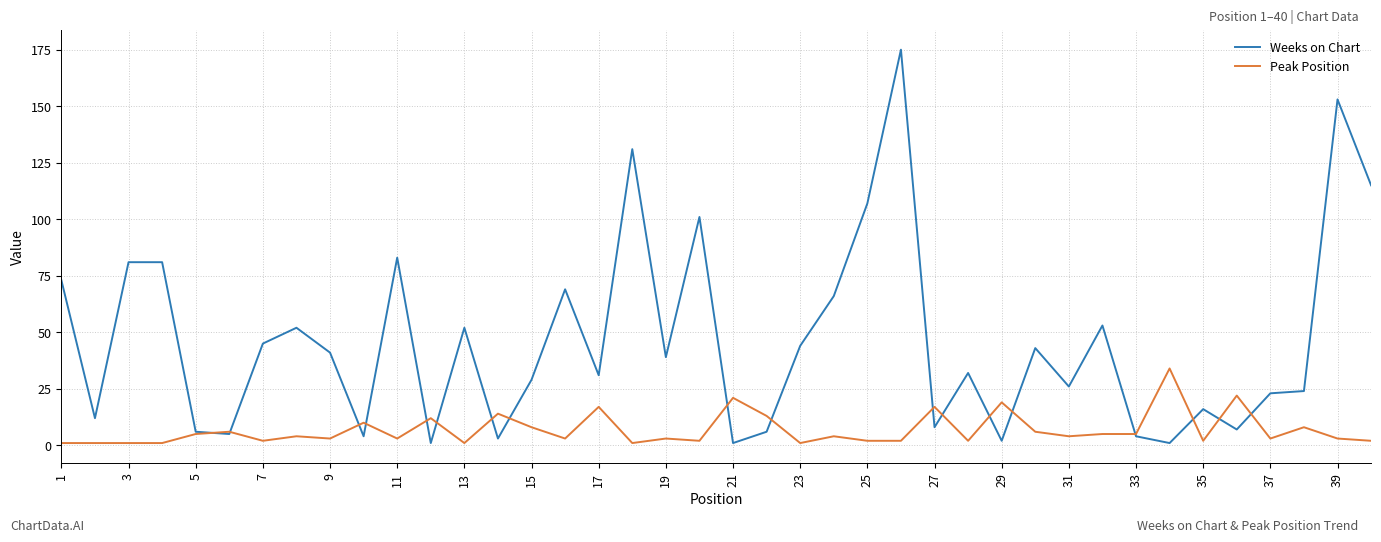

After their last crossing, which series has the higher values: Peak Position or Weeks on Chart?

Weeks on Chart